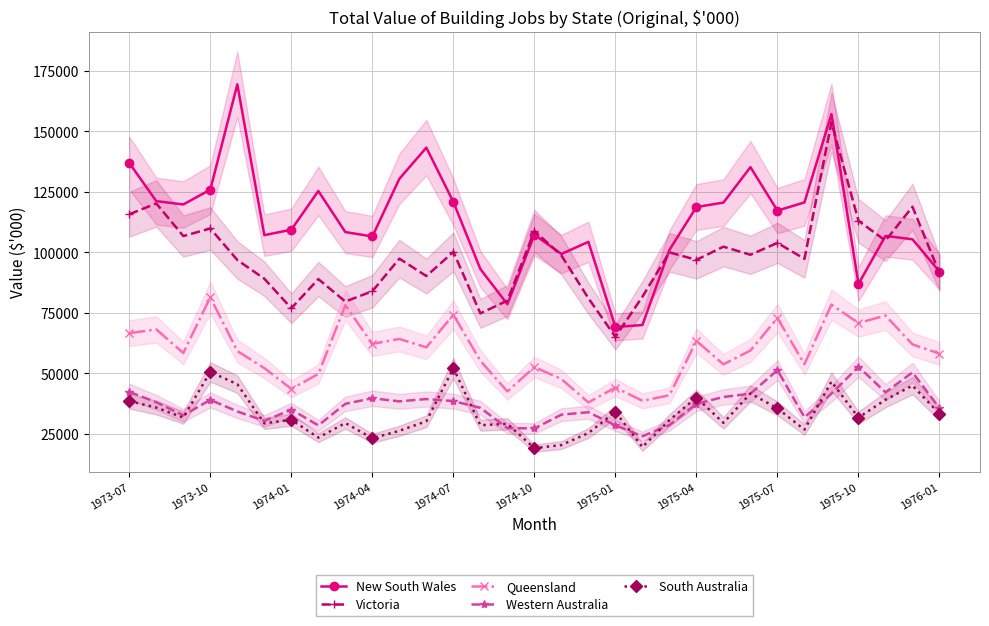

Which series has the largest total across all categories?

New South Wales